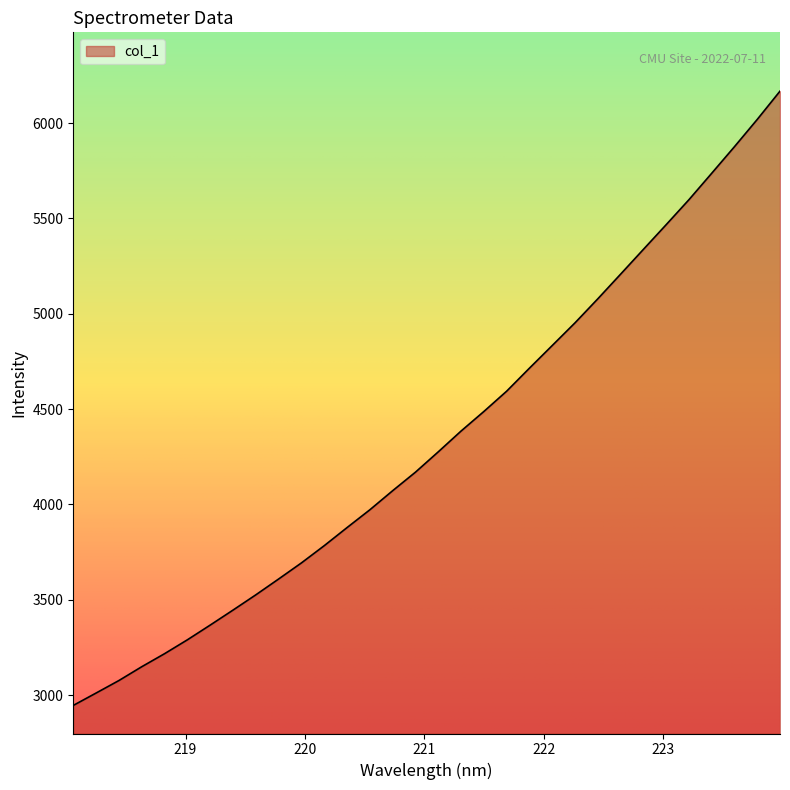

What is the difference between the maximum and minimum values?

3221.7